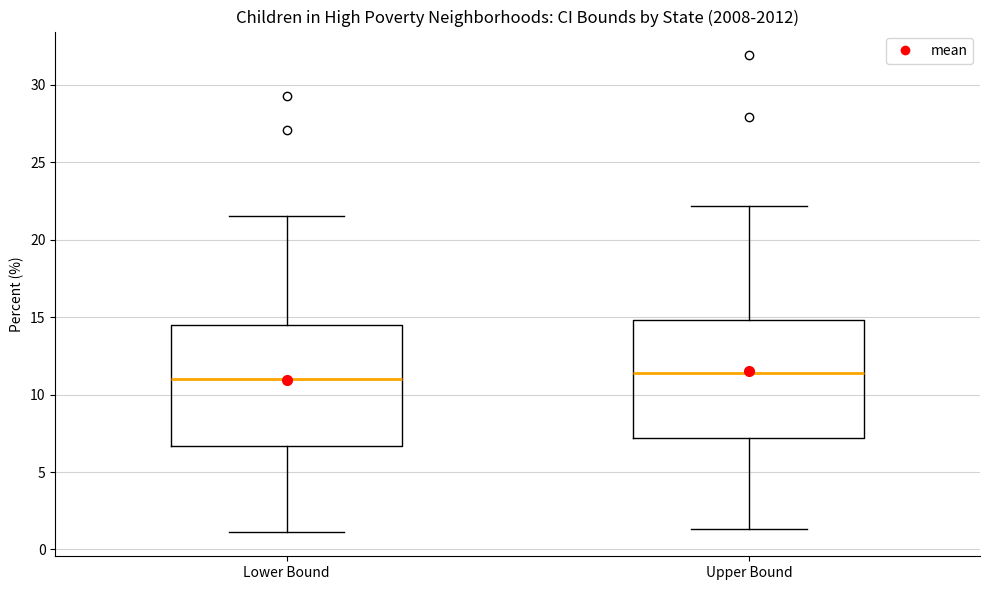

Reading left to right, transcribe this box plot: for each box, give where its median line is, the range the box spans, and where its two whiskers end, as read against the y-axis. The values are not printed on the chart, so give them approximately, as read against the axis.

Lower Bound: median 11.0, box 6.5 to 14.5, whiskers 1.0 to 21.5
Upper Bound: median 11.5, box 7.0 to 15.0, whiskers 1.5 to 22.0